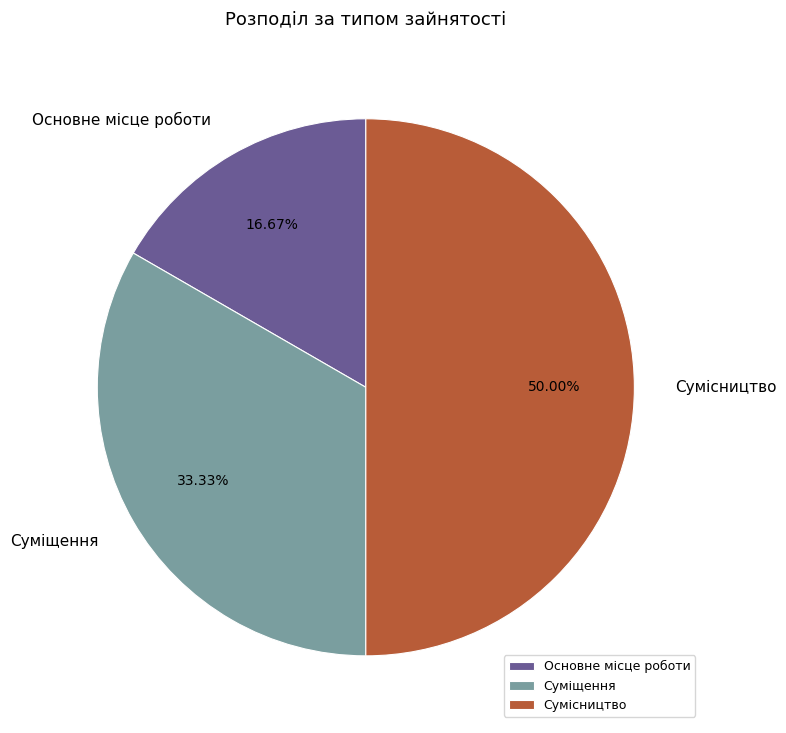

What is the smallest slice in the pie chart?

Основне місце роботи